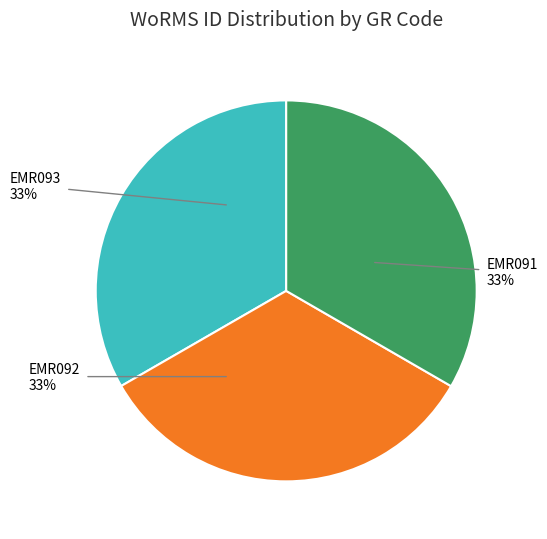

The EMR092 slice represents 46% of the pie. True or false?

False